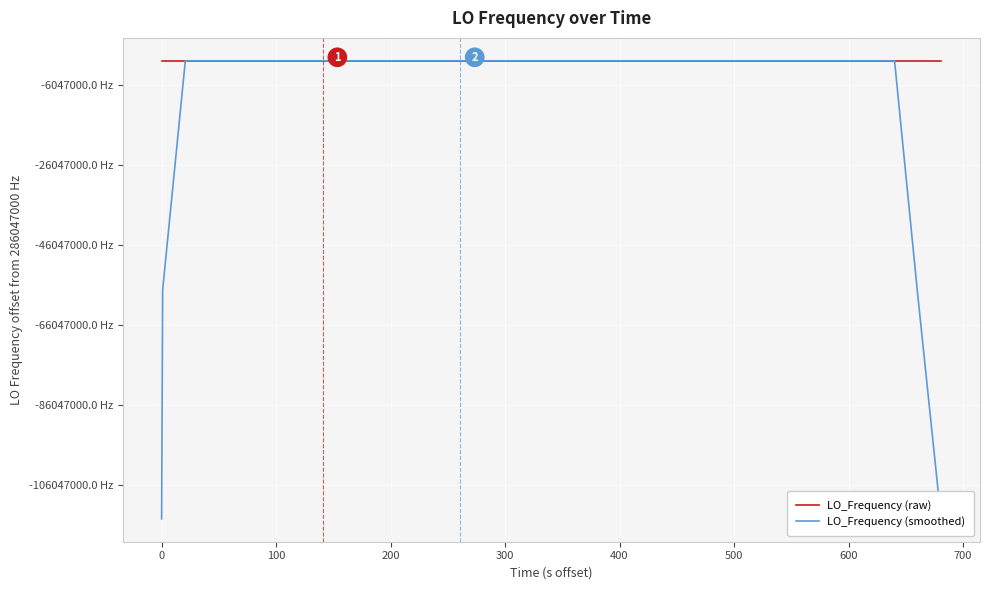

What is the sum of all LO_Frequency (smoothed) values?

11098623671.0